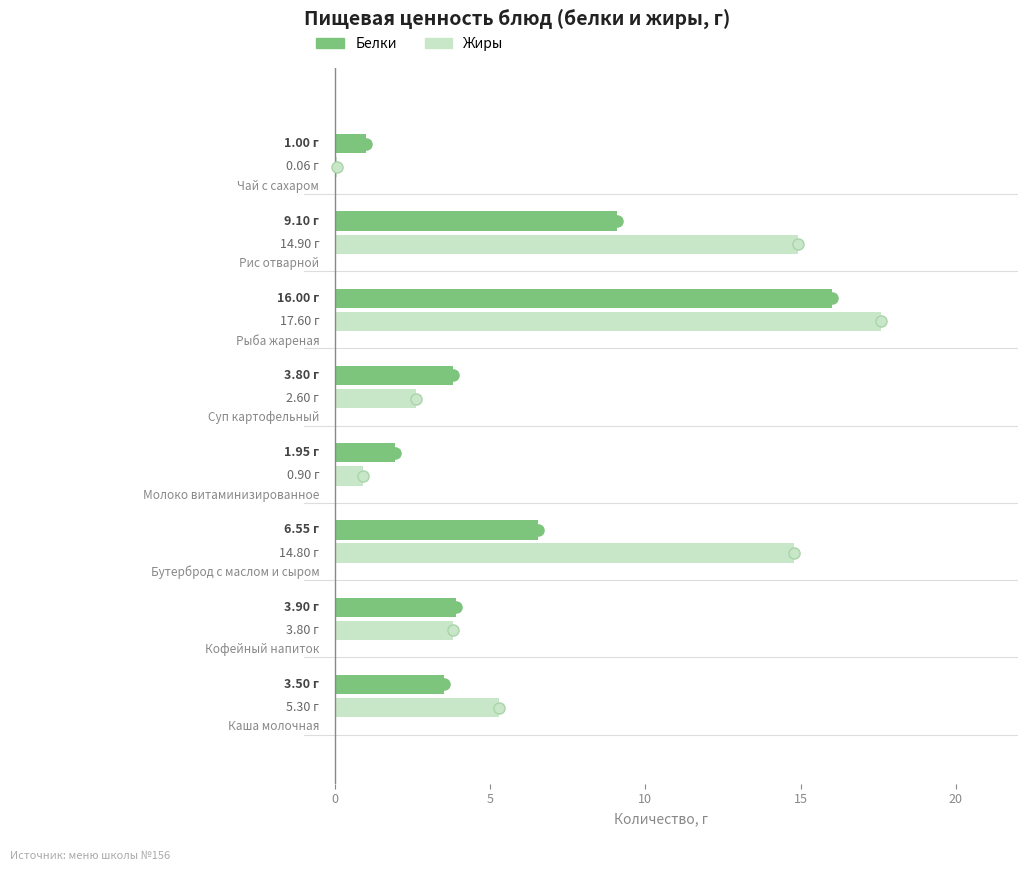

What is the average value of the Белки series?

5.7